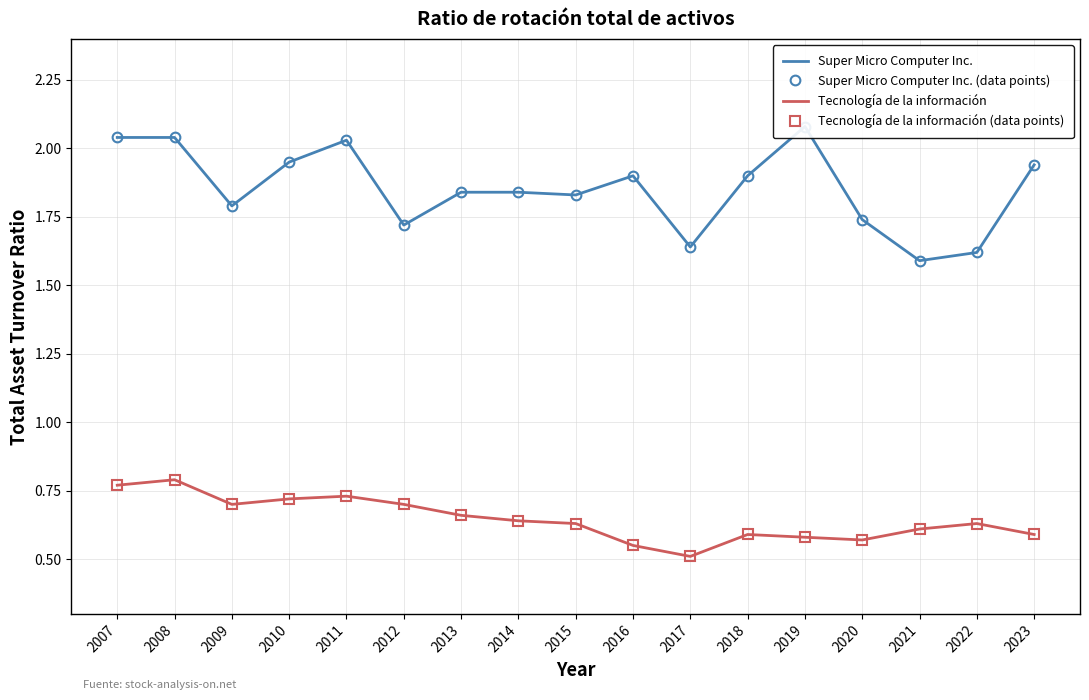

True or false: Tecnología de la información and Super Micro Computer Inc. cross at least once.

False